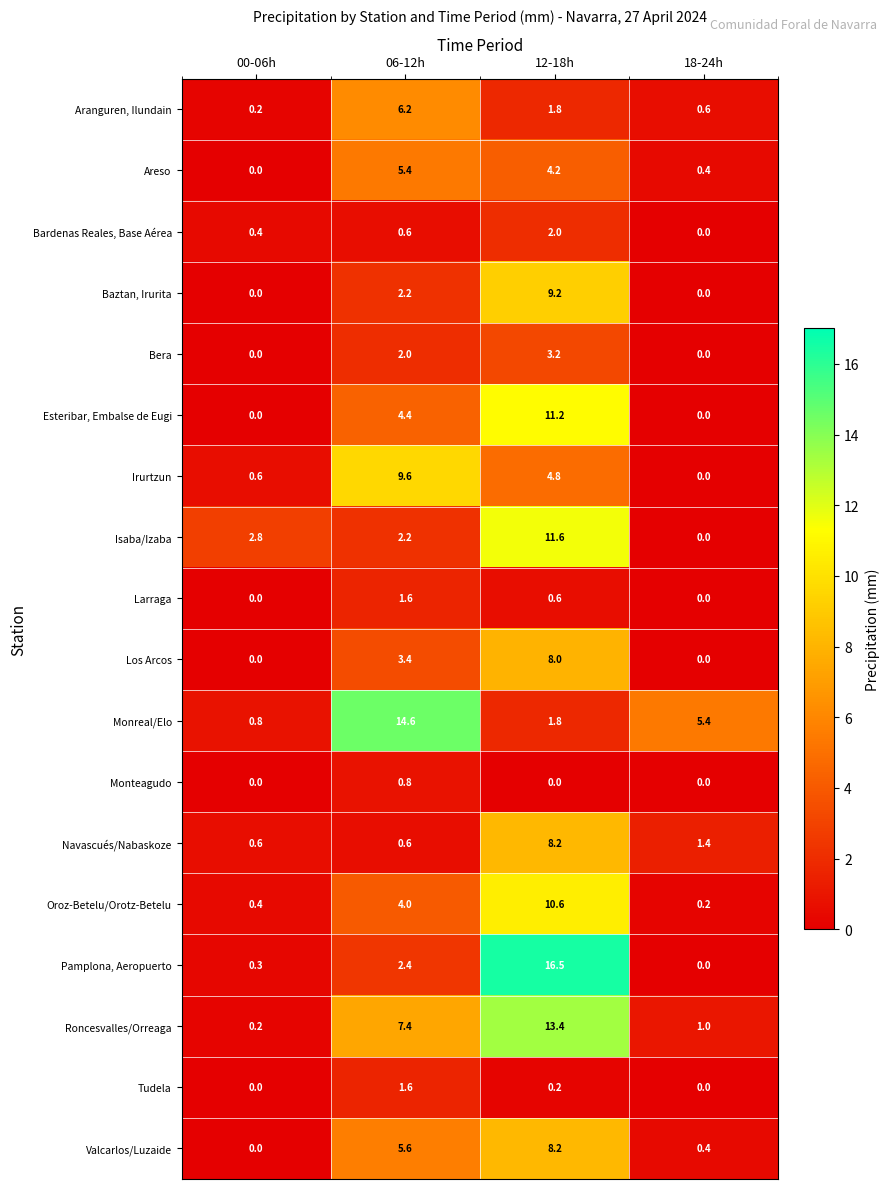

What is the difference between the maximum and minimum values in the Valcarlos/Luzaide series?

8.2